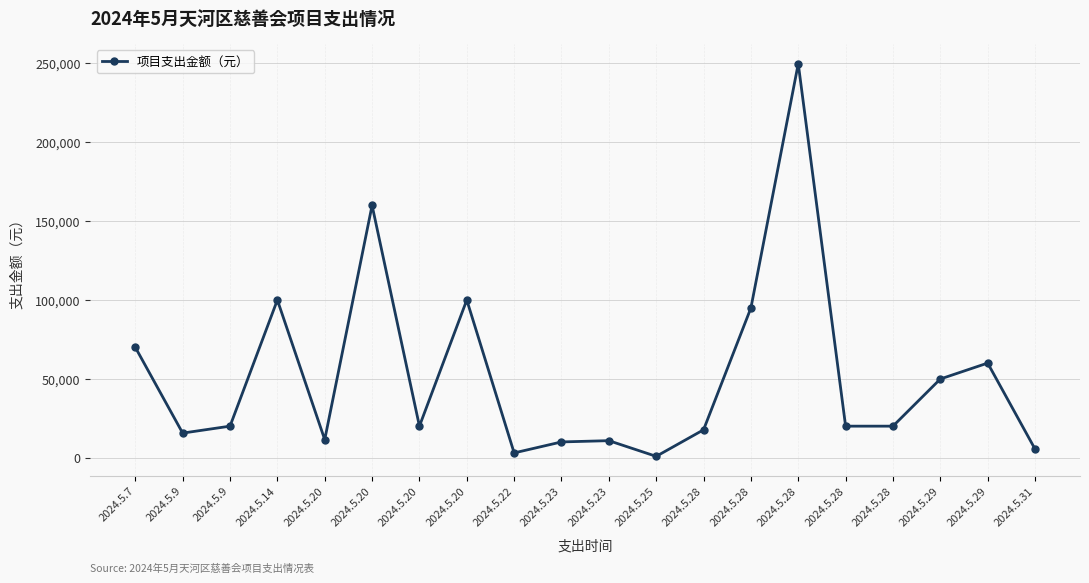

Where is the data nearest to the value 125350?

2024.5.14